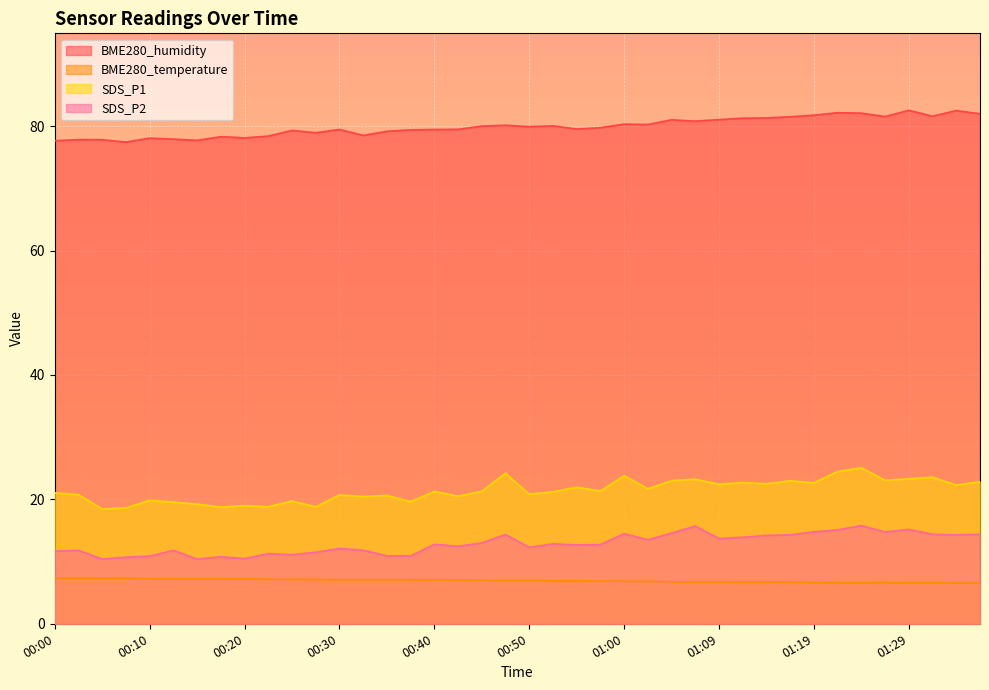

List the labels in order of SDS_P2 value, smallest first.

00:05, 00:15, 00:20, 00:07, 00:17, 00:10, 00:37, 00:35, 00:25, 00:22, 00:27, 00:00, 00:02, 00:12, 00:32, 00:30, 00:50, 00:42, 00:55, 00:57, 00:40, 00:52, 00:45, 01:02, 01:09, 01:12, 01:14, 01:17, 01:34, 00:47, 01:32, 01:37, 01:00, 01:04, 01:27, 01:19, 01:22, 01:29, 01:07, 01:24